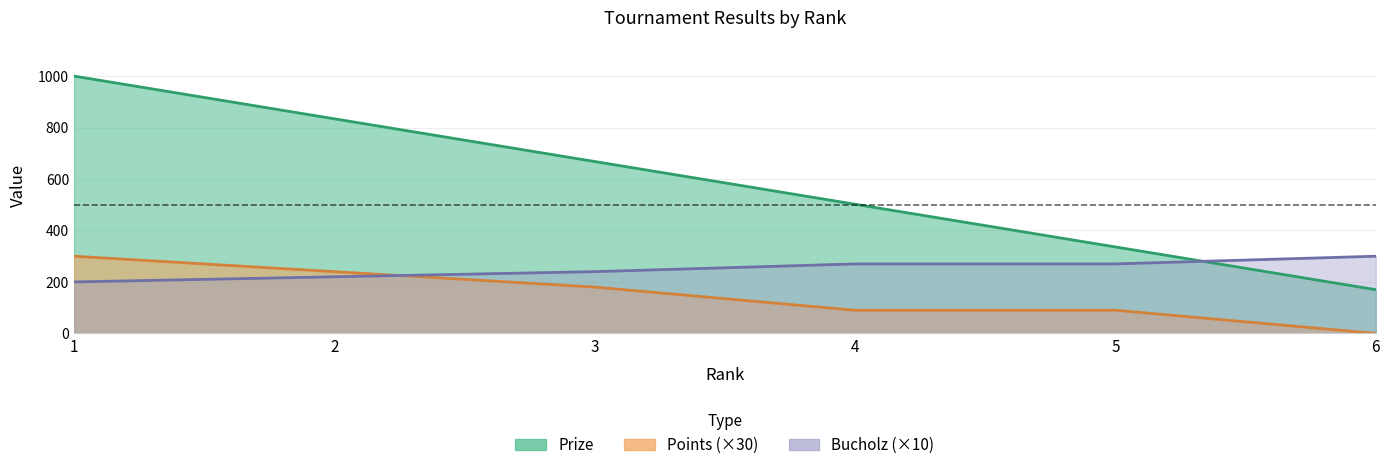

What are all the series names shown in the legend?

Prize, Points, Bucholz